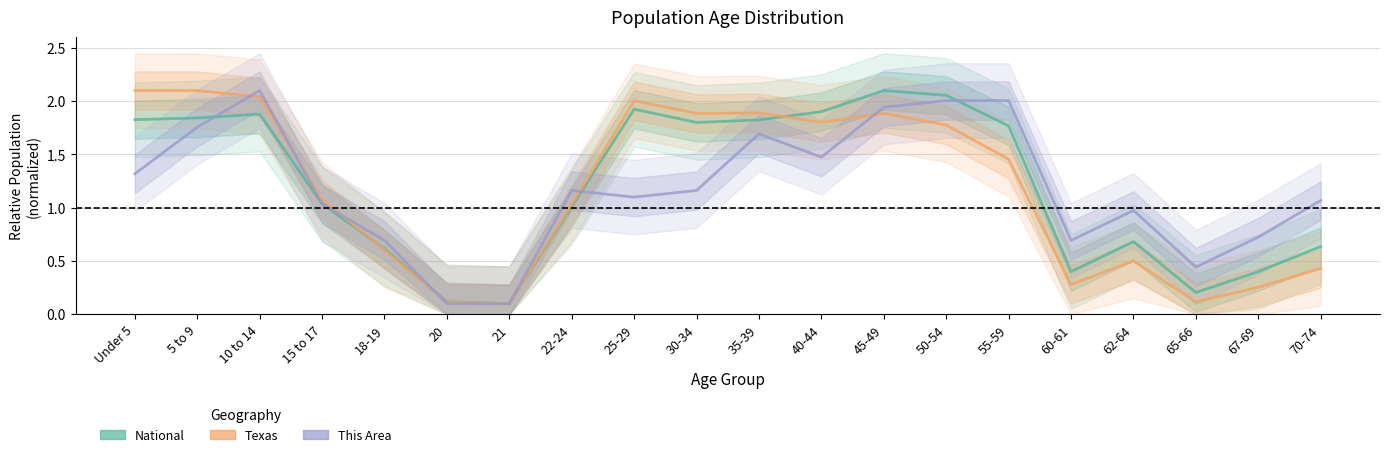

Reading right to left, list all the values displayed in this chart.

National: 0.6	0.4	0.2	0.7	0.4	1.8	2.1	2.1	1.9	1.8	1.8	1.9	1.0	0.1	0.1	0.6	1.0	1.9	1.8	1.8
Texas: 0.4	0.3	0.1	0.5	0.3	1.5	1.8	1.9	1.8	1.9	1.9	2.0	1.0	0.1	0.1	0.6	1.1	2.0	2.1	2.1
This Area: 1.1	0.7	0.4	1.0	0.7	2.0	2.0	1.9	1.5	1.7	1.2	1.1	1.2	0.1	0.1	0.7	1.0	2.1	1.8	1.3